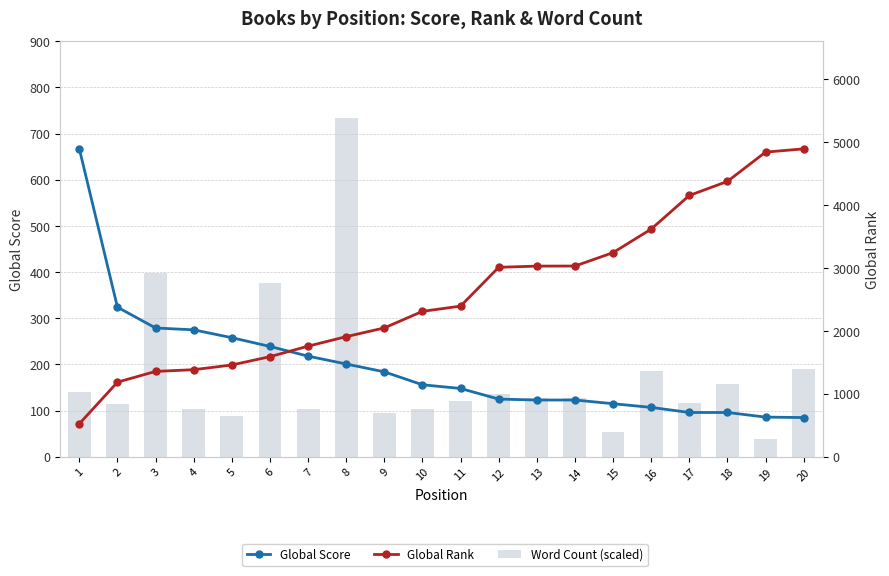

Is the value of Word Count (scaled) at 6 greater than the value of Global Score at 19?

Yes